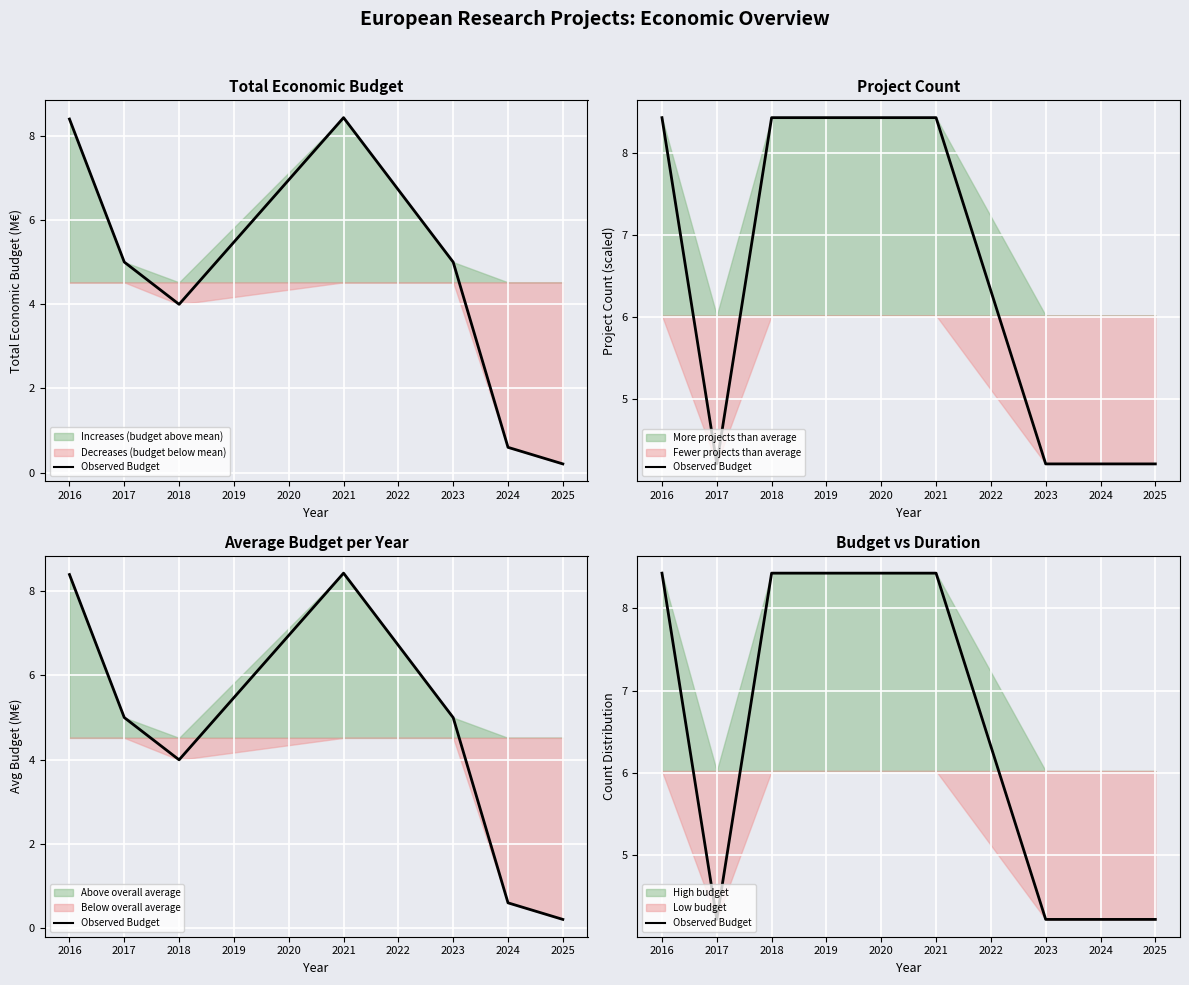

What is the minimum value shown in the chart?

4.2